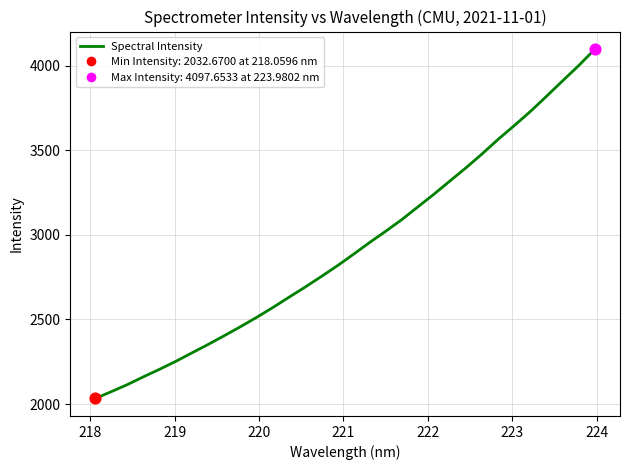

What is the difference between the maximum and minimum values?

2065.0